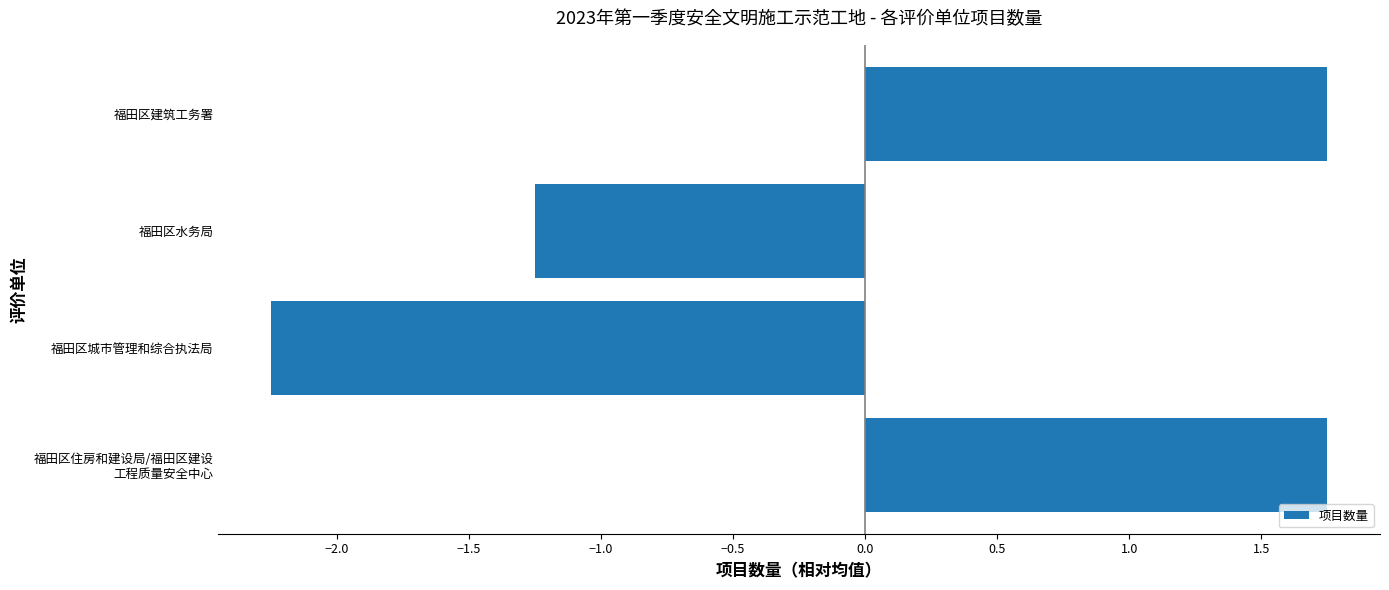

Are the bars grouped side by side (vs. stacked)?

No